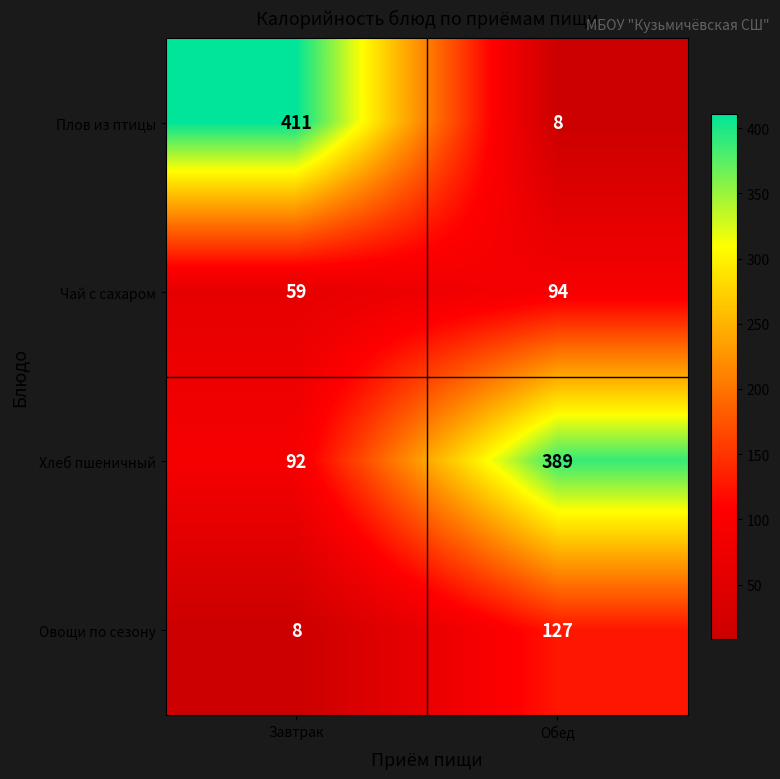

What value does the Хлеб пшеничный series have at Обед?

389